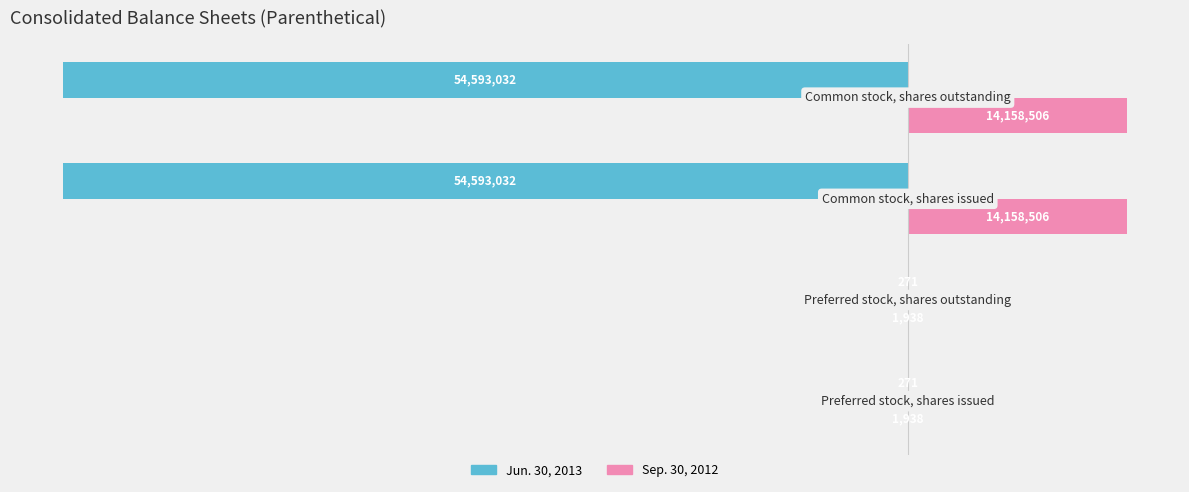

What are all the series names shown in the legend?

Jun. 30, 2013, Sep. 30, 2012